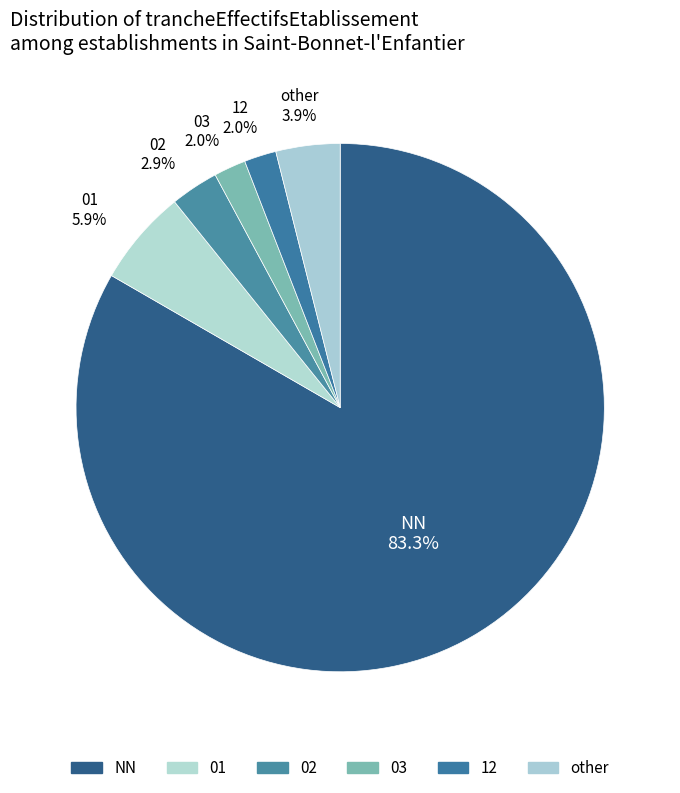

Count the number of slices in the pie.

6